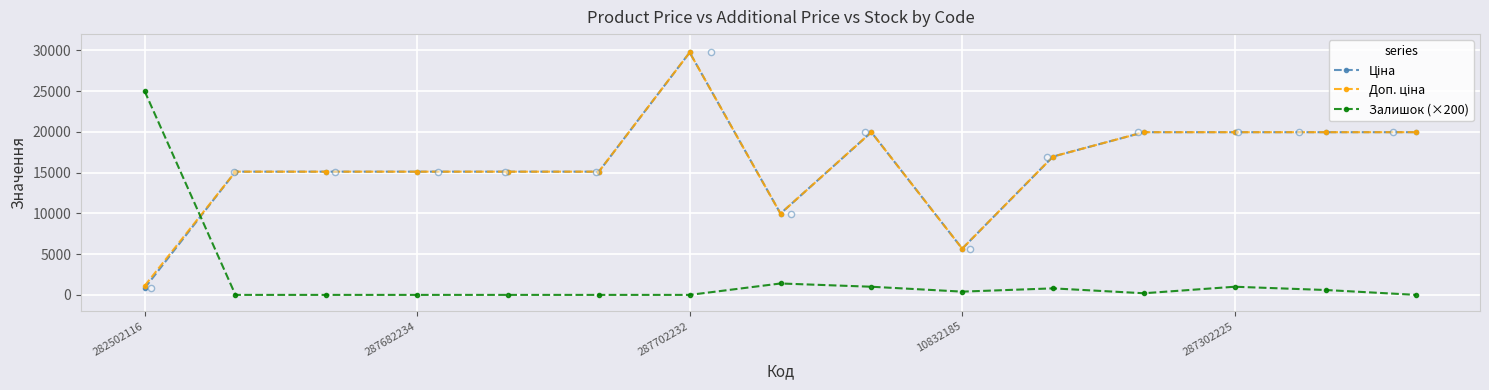

True or false: Залишок (×200) has a value of 0.0 at 287702232.

True